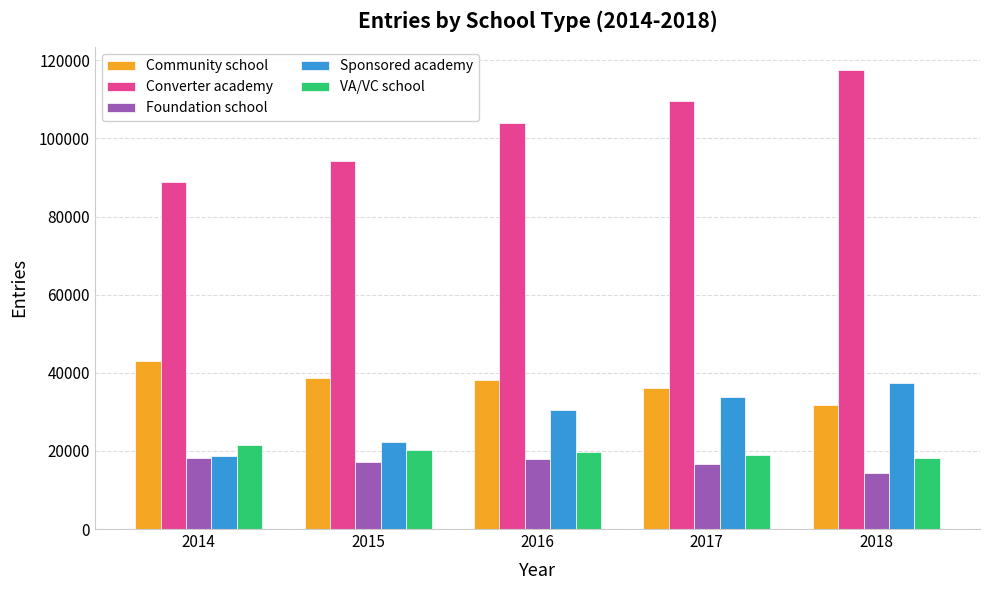

Which series changed the most between 2014 and 2017?

Converter academy